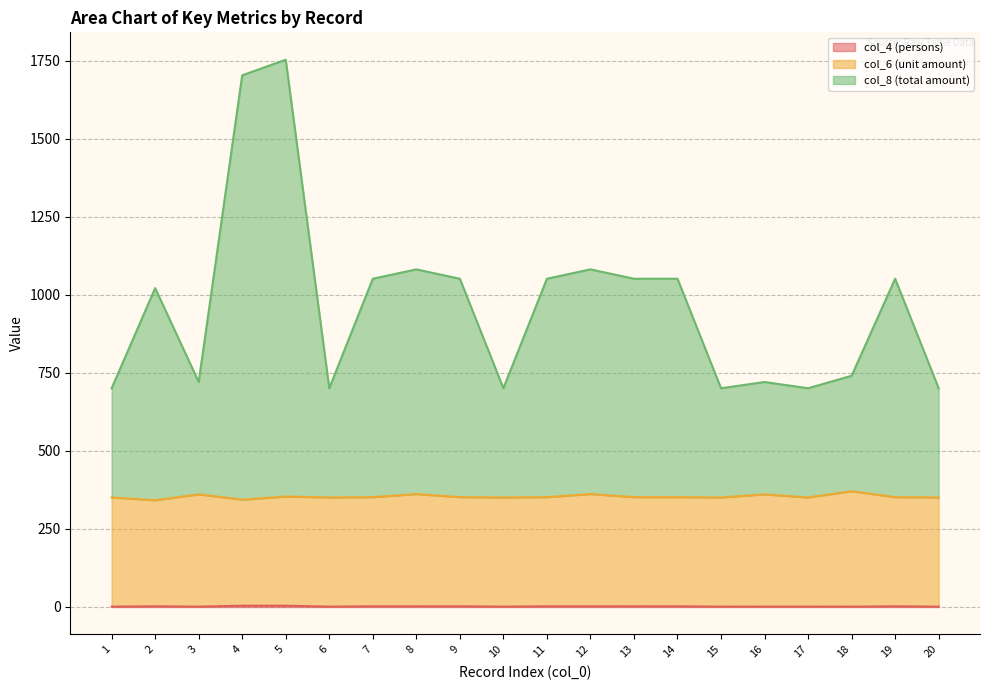

The col_4 (persons) series shows 2 at 2. True or false?

True